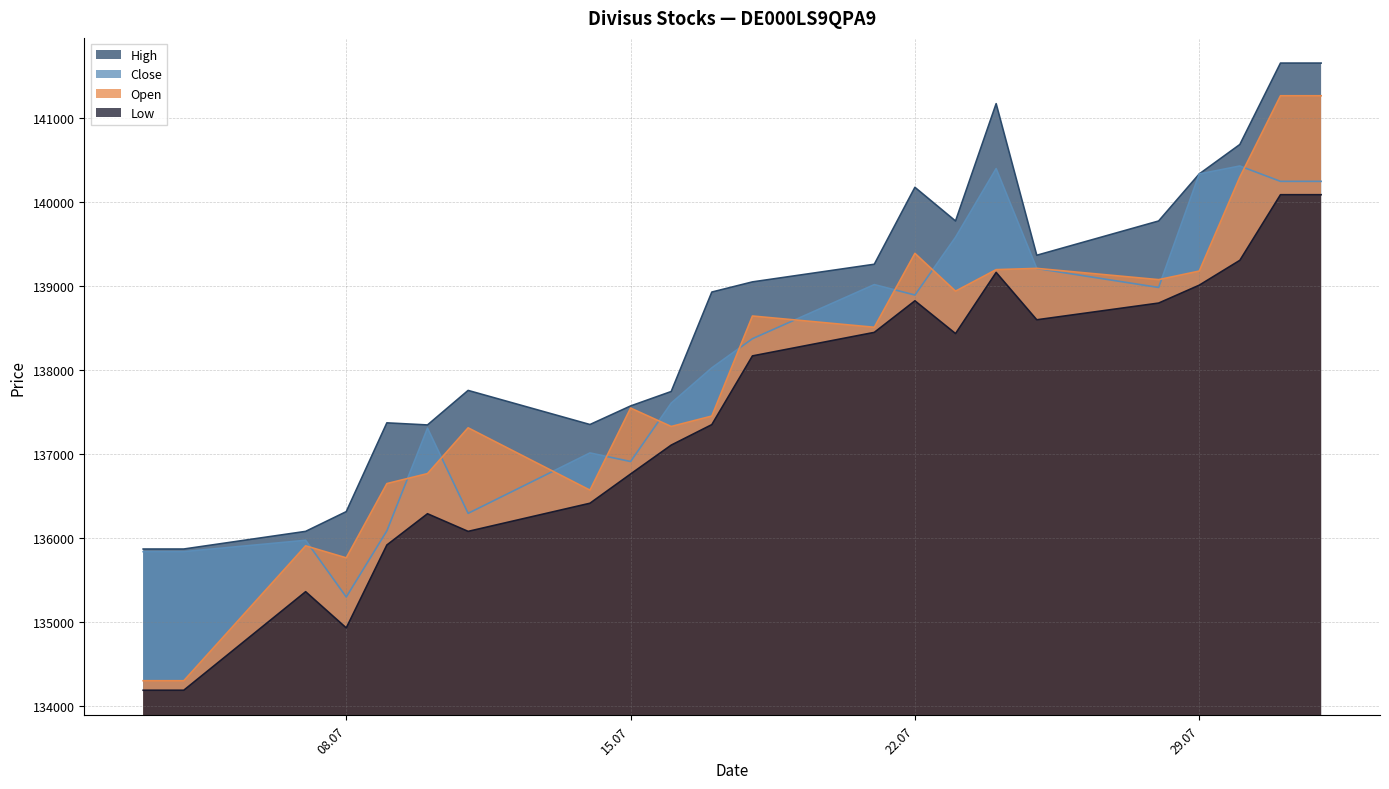

What are all the series names shown in the legend?

High, Close, Open, Low